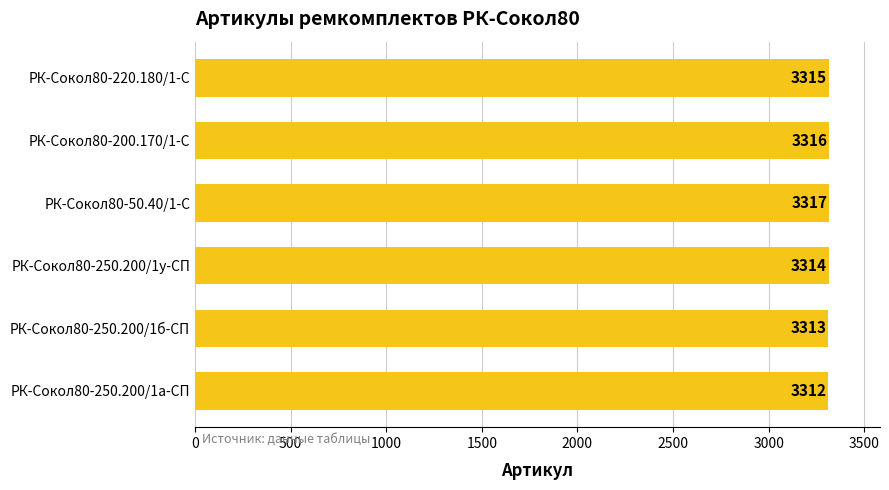

What is the change in value from РК-Сокол80-220.180/1-С to РК-Сокол80-250.200/1а-СП?

-3